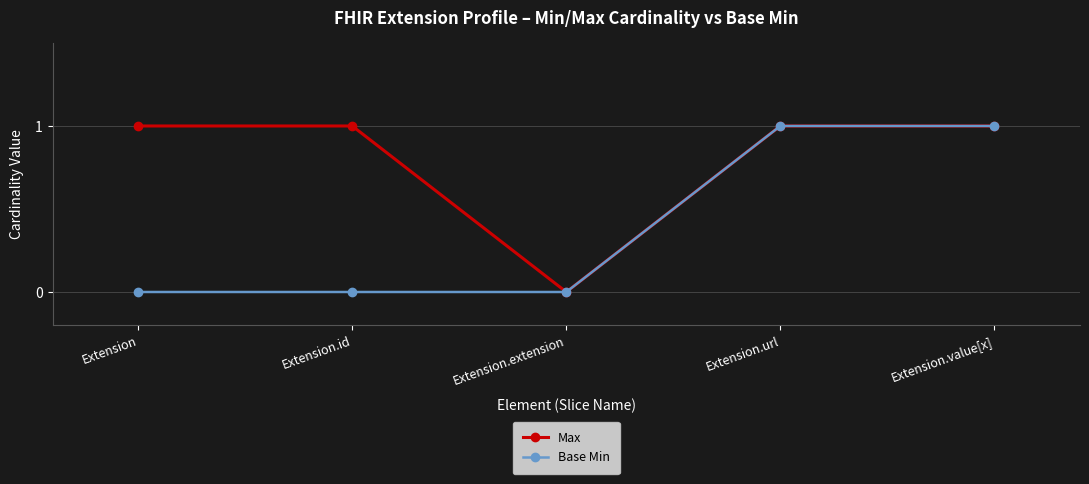

Is the value of Max at Extension.url greater than the value of Base Min at Extension.extension?

Yes